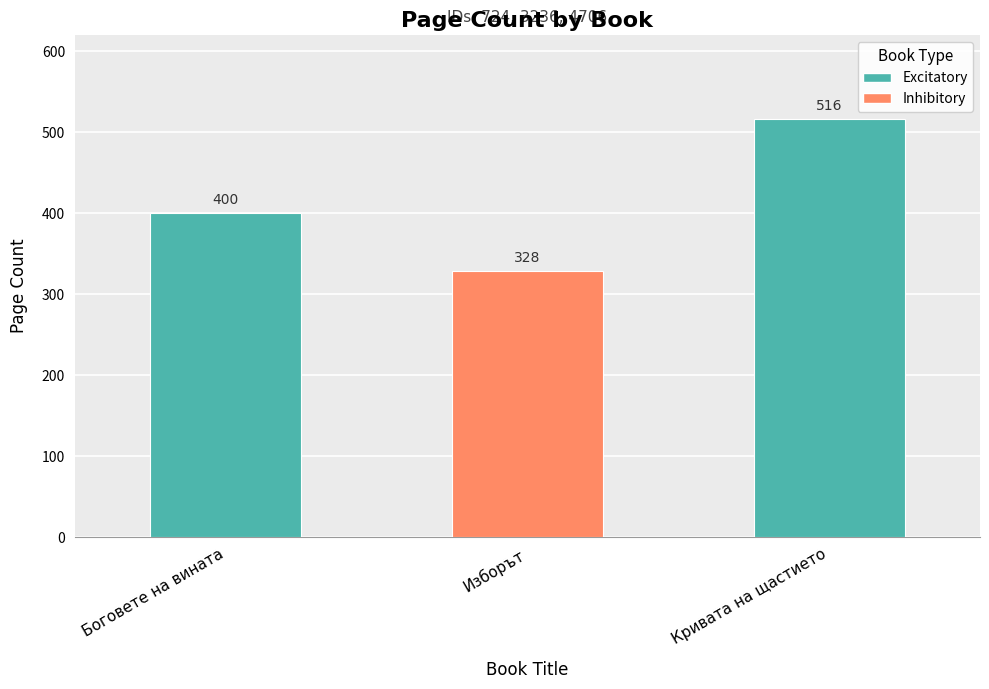

At which label is the value closest to 422?

Боговете на вината